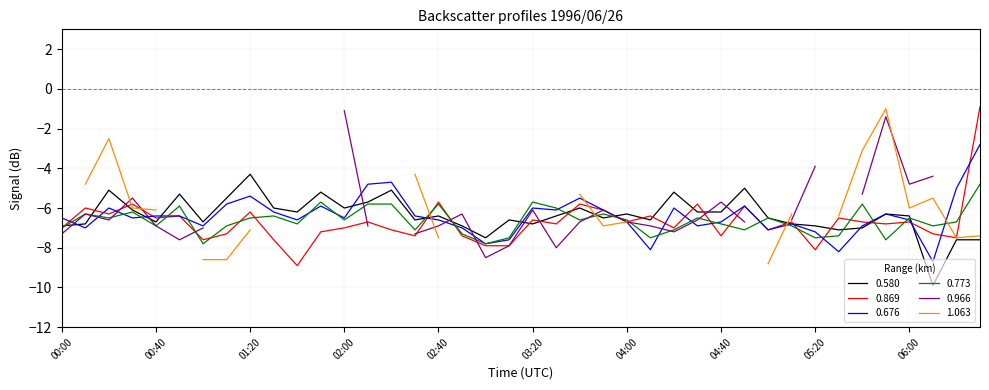

The 0.869 series shows -6.2 at 01:20. True or false?

True